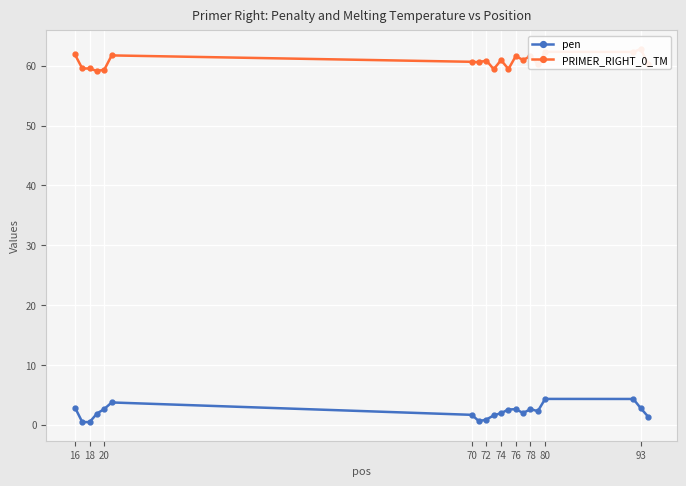

True or false: pen has more than 0 points higher than both neighbors.

True